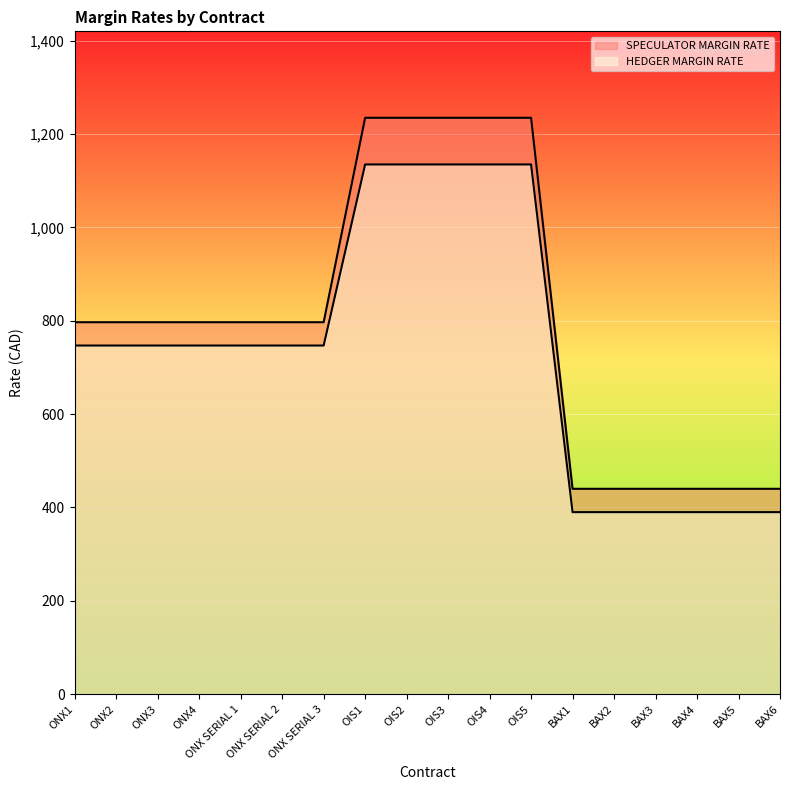

What is the average value of the HEDGER MARGIN RATE series?

736